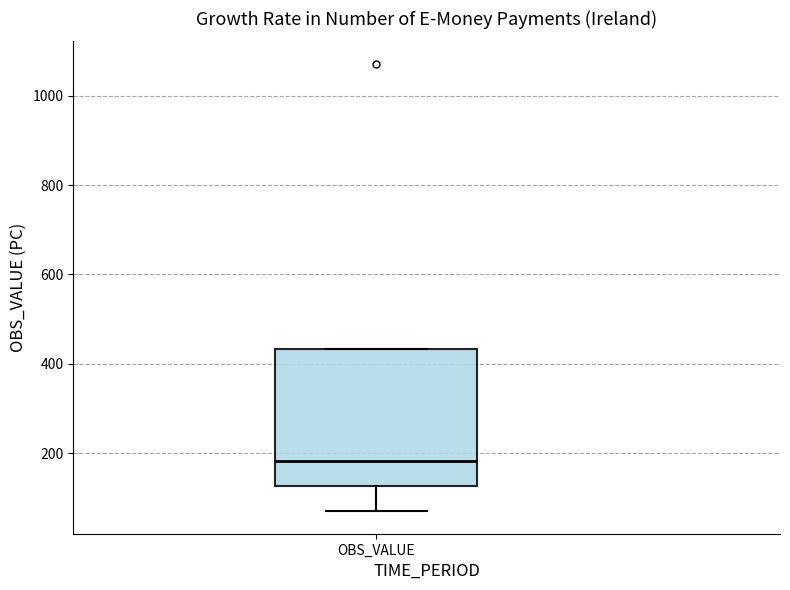

Transcribe this box plot: give where the median line is, the range the box spans, and where the two whiskers end, as read against the y-axis. The values are not printed on the chart, so give them approximately, as read against the axis.

median 180, box 120 to 440, whiskers 80 to 440